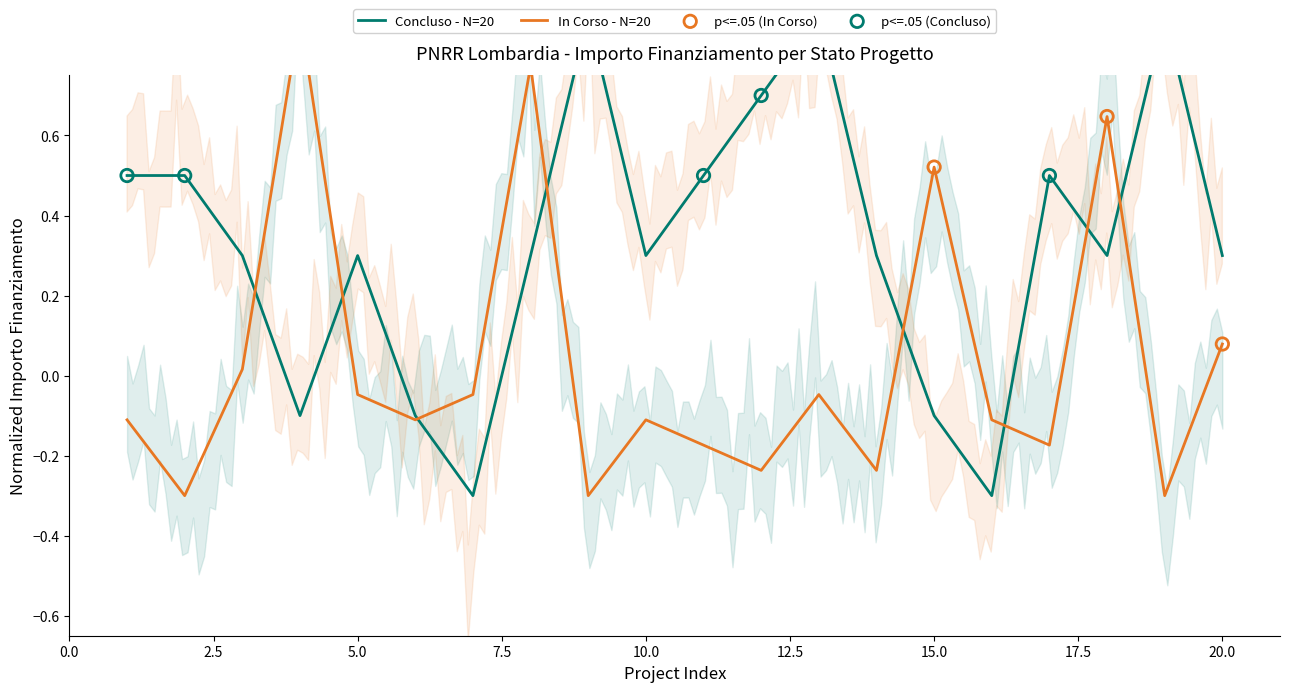

Which series has the largest total across all categories?

Concluso